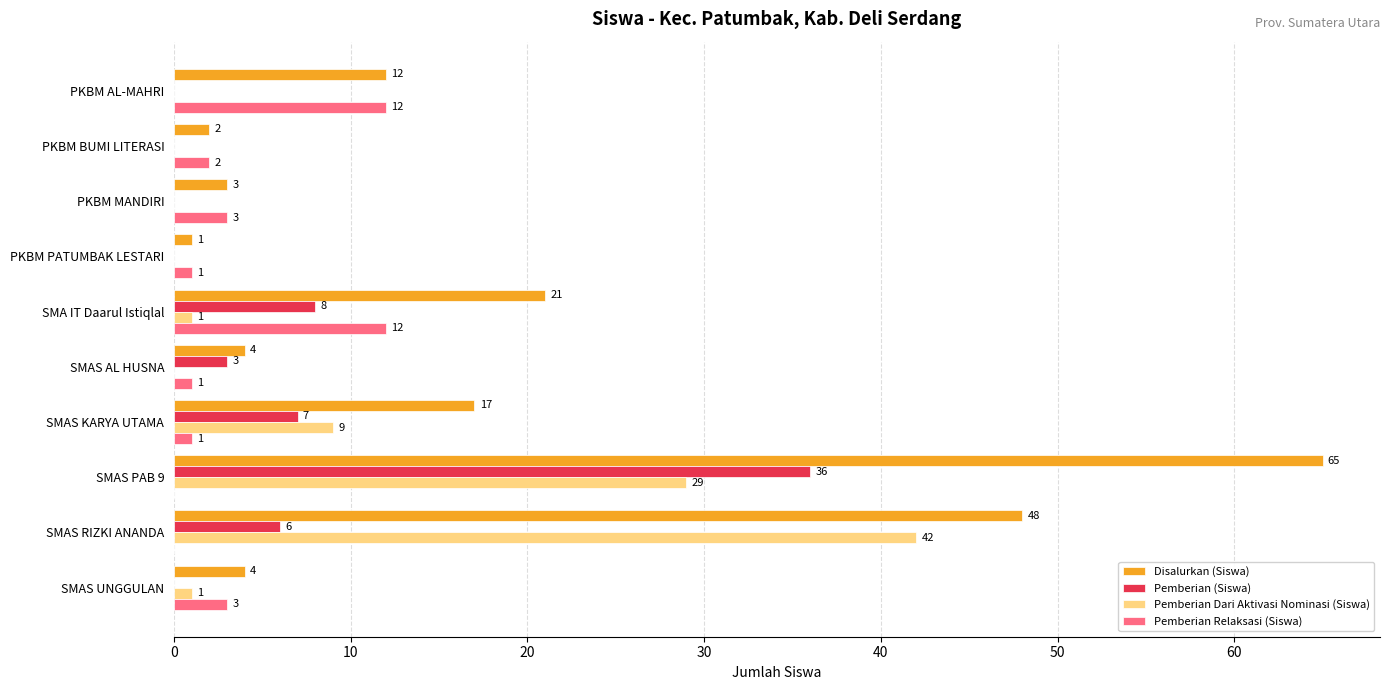

What is the sum of all Pemberian (Siswa) values?

60